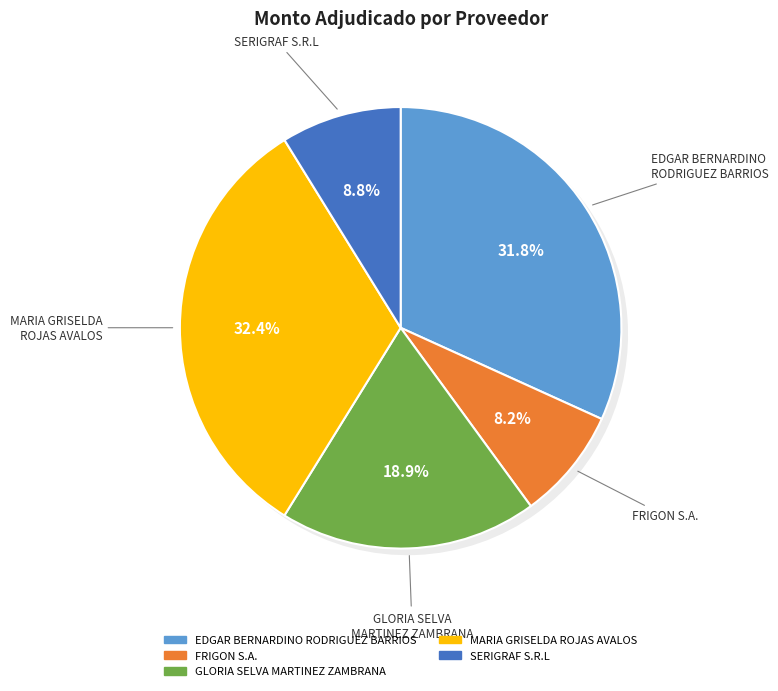

What percentage is the GLORIA SELVA
MARTINEZ ZAMBRANA slice, to the nearest percent?

19%